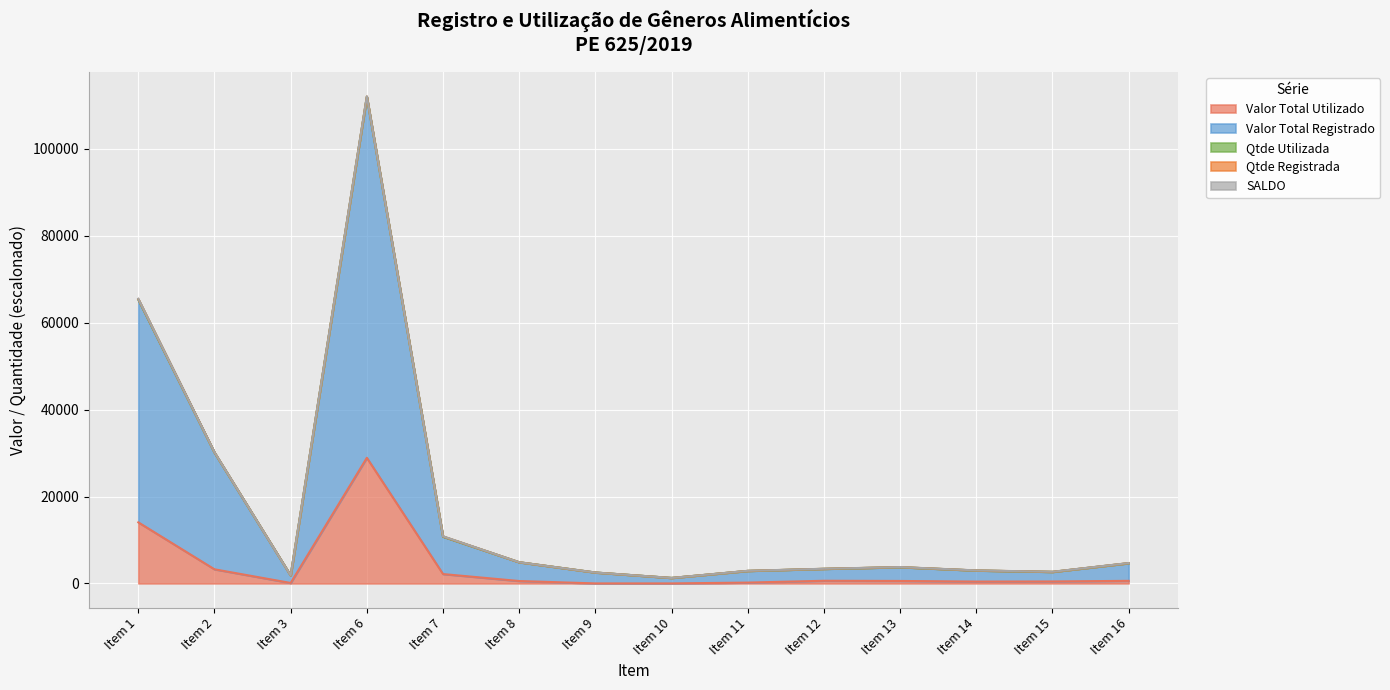

At Item 11, list the series in order from largest to smallest.

Valor Total Registrado, Qtde Registrada, SALDO, Valor Total Utilizado, Qtde Utilizada